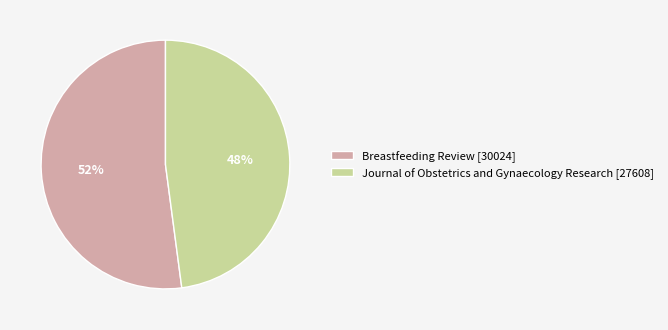

What percentage is the Journal of Obstetrics and Gynaecology Research slice, to the nearest percent?

48%